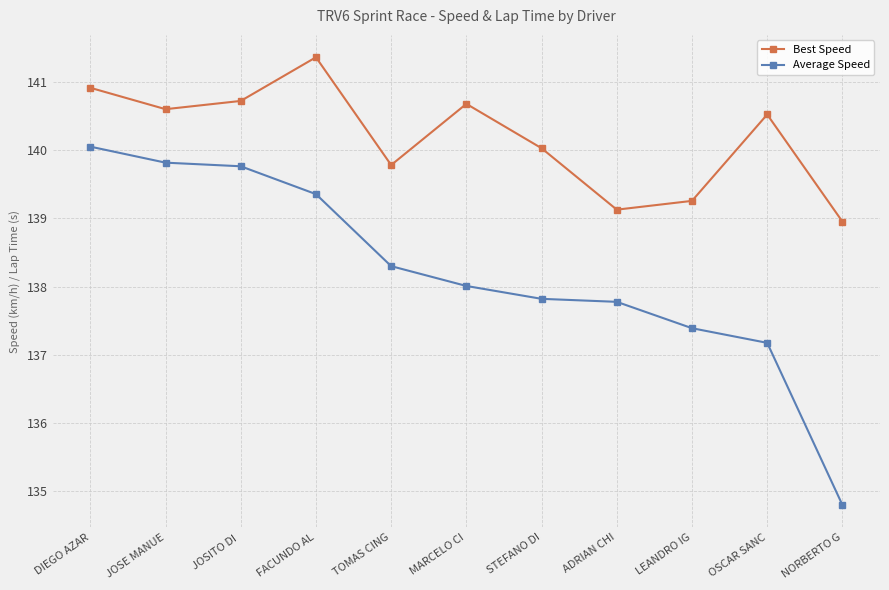

True or false: Average Speed and Best Speed cross at least once.

False